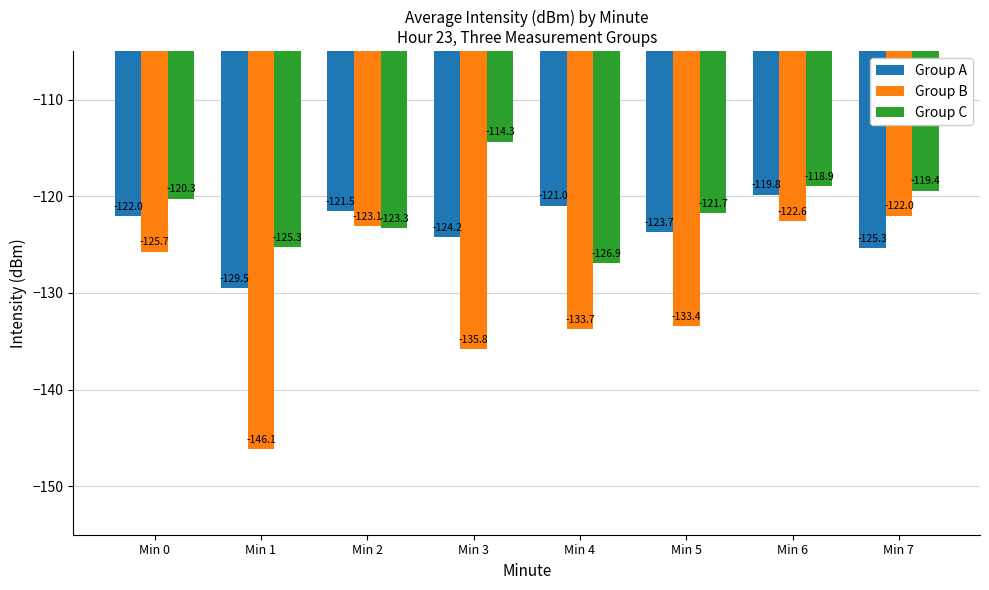

What is the sum of the Group C values at Min 2 and Min 7?

-242.7